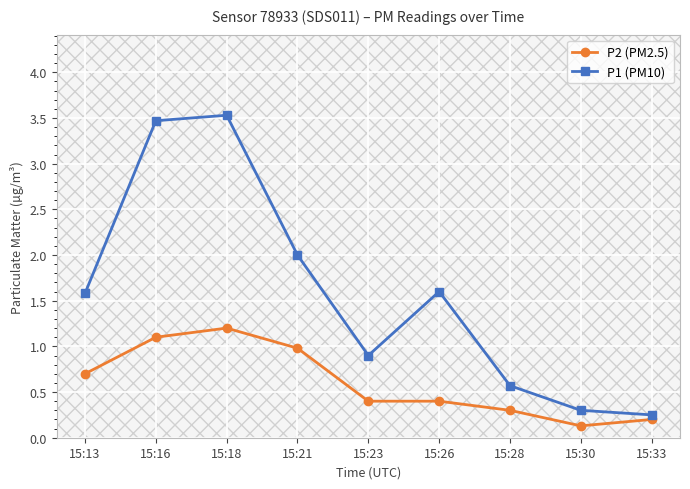

At which category is the sum across all series the highest?

15:18